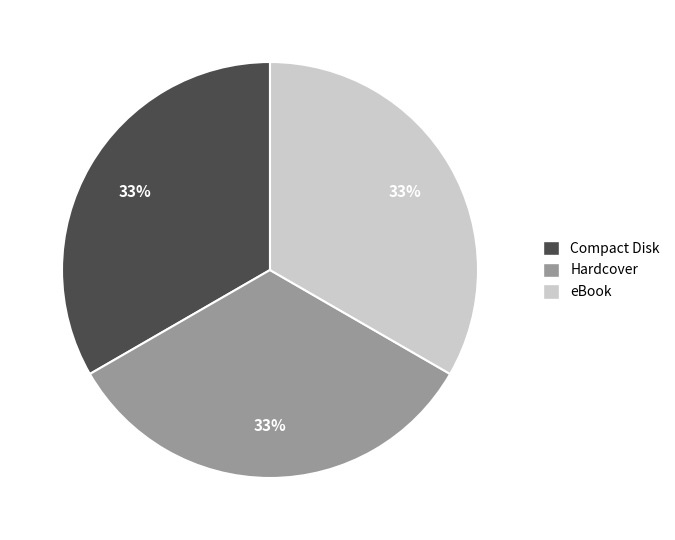

Approximately how many times larger is the value at Hardcover compared to Compact Disk?

1.0